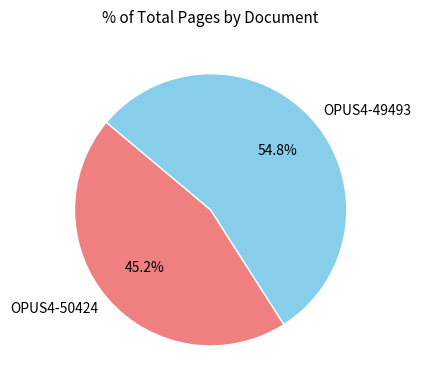

Rank the categories by value from lowest to highest.

OPUS4-50424, OPUS4-49493